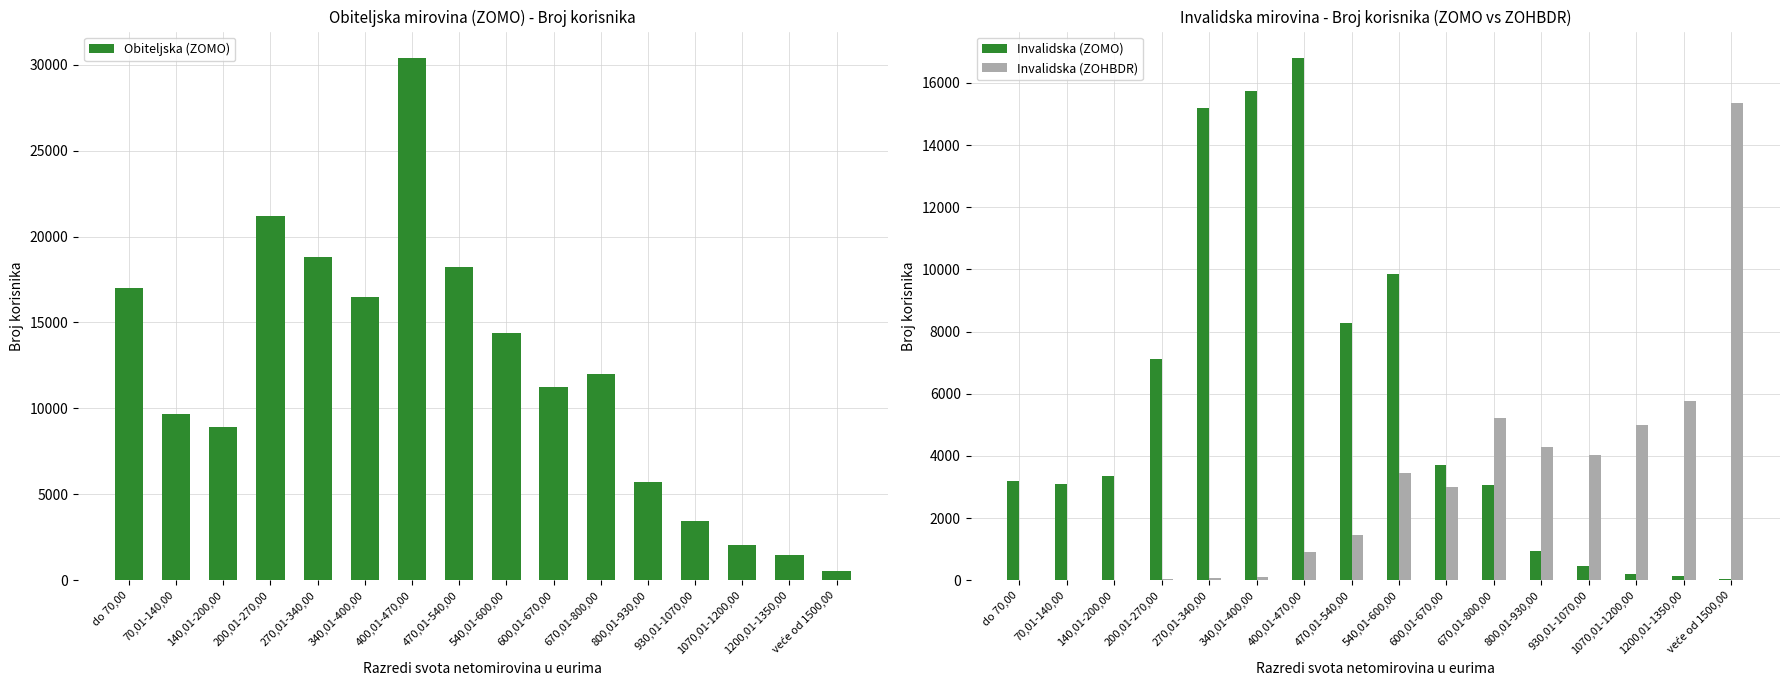

The Obiteljska (ZOMO) series shows 1454 at 1200,01-1350,00. True or false?

True